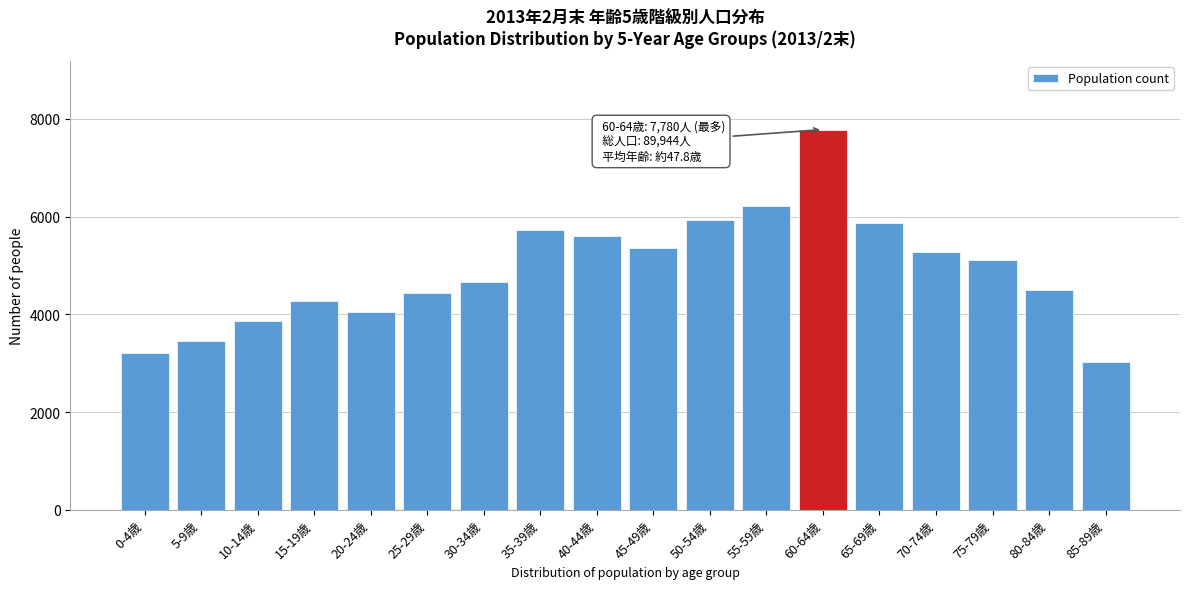

Reading right to left, list all the values displayed in this chart.

85-89歳=3032	80-84歳=4497	75-79歳=5107	70-74歳=5271	65-69歳=5872	60-64歳=7780	55-59歳=6208	50-54歳=5919	45-49歳=5366	40-44歳=5593	35-39歳=5724	30-34歳=4655	25-29歳=4443	20-24歳=4042	15-19歳=4264	10-14歳=3863	5-9歳=3459	0-4歳=3210